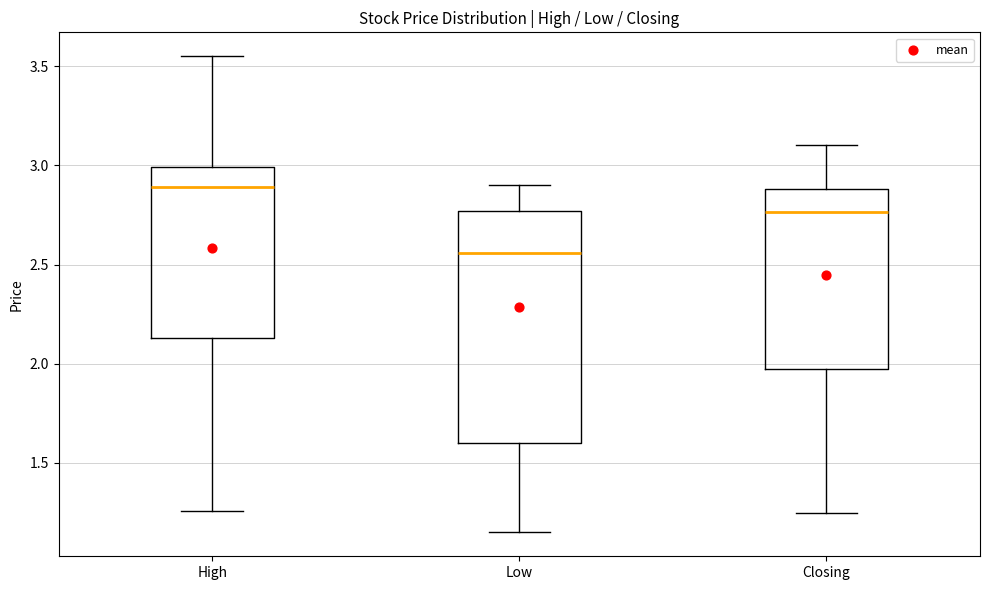

Which box's median line is the lowest?

Low